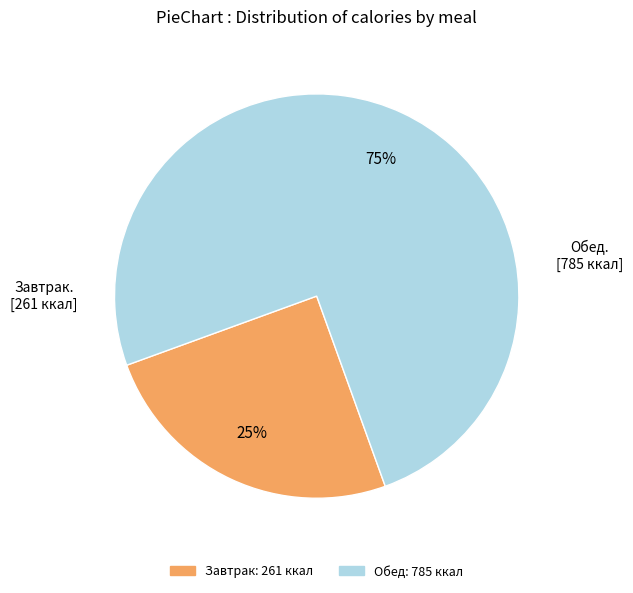

Does Обед represent more than half of the total?

Yes